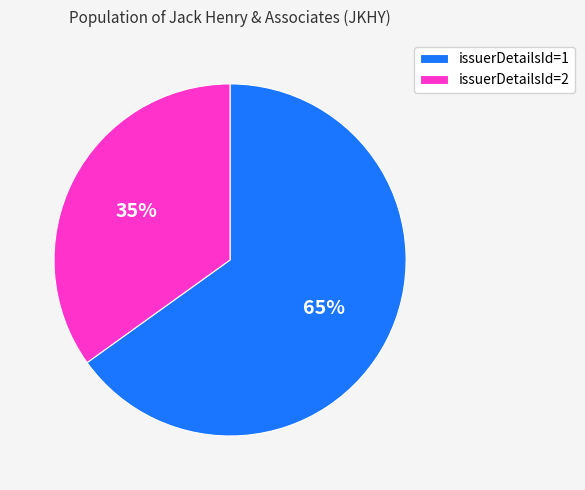

How many slices are in this pie chart?

2